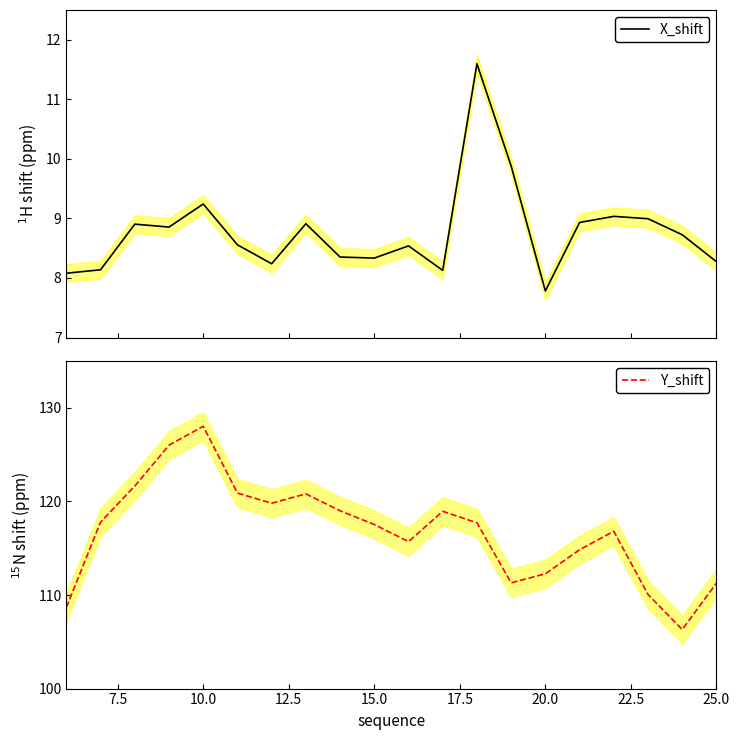

What is the lowest value of the X_shift series?

7.8